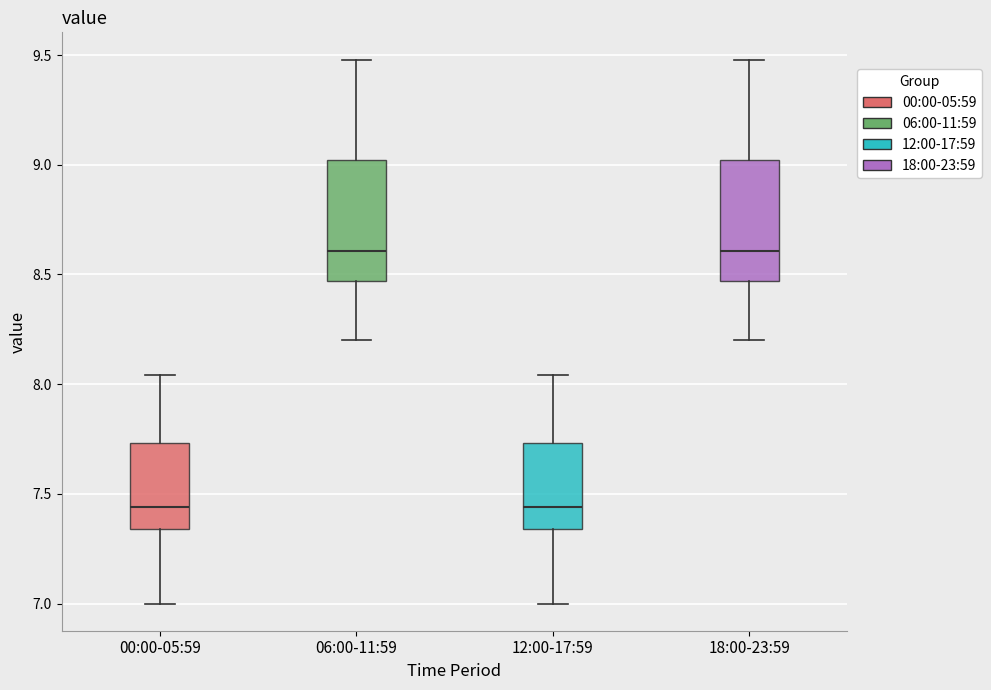

Reading left to right, read every box against the y-axis: the position of its median line, the range the box covers, and the ends of its whiskers. The values are not printed on the chart, so give them approximately, as read against the axis.

00:00-05:59: median 7.45, box 7.35 to 7.75, whiskers 7.00 to 8.05
06:00-11:59: median 8.60, box 8.45 to 9.00, whiskers 8.20 to 9.50
12:00-17:59: median 7.45, box 7.35 to 7.75, whiskers 7.00 to 8.05
18:00-23:59: median 8.60, box 8.45 to 9.00, whiskers 8.20 to 9.50